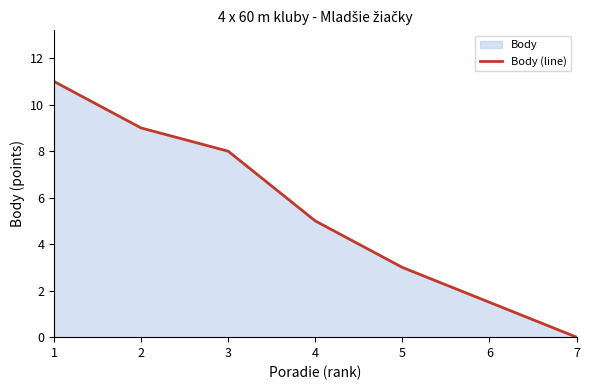

True or false: the data shows 9.0 at 2.

True